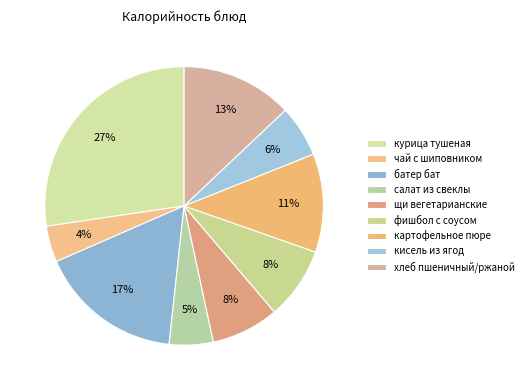

How many slices are in this pie chart?

9